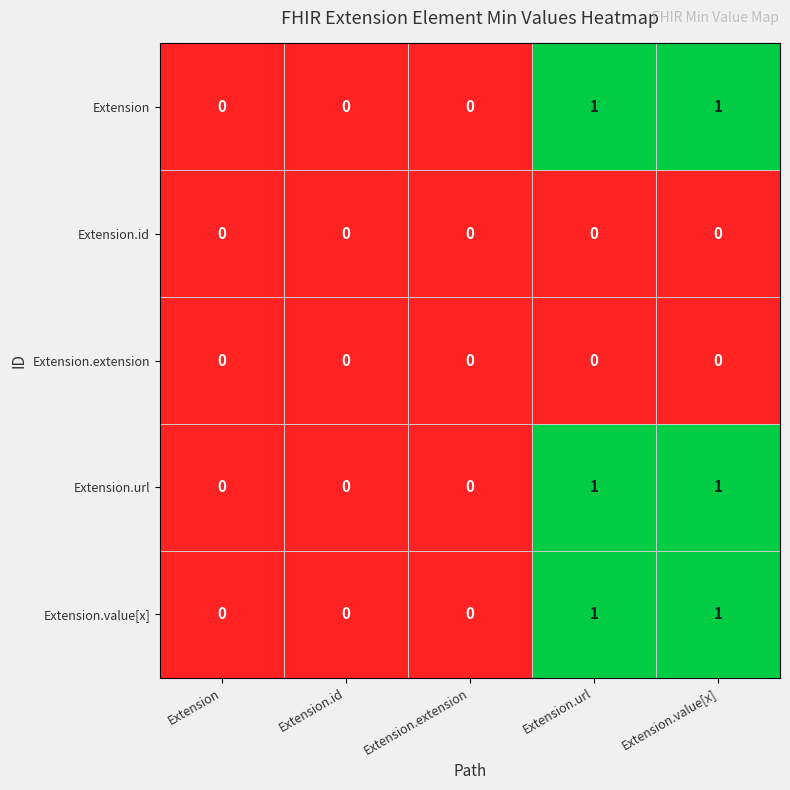

What is the difference between the highest and lowest values at Extension.url?

1